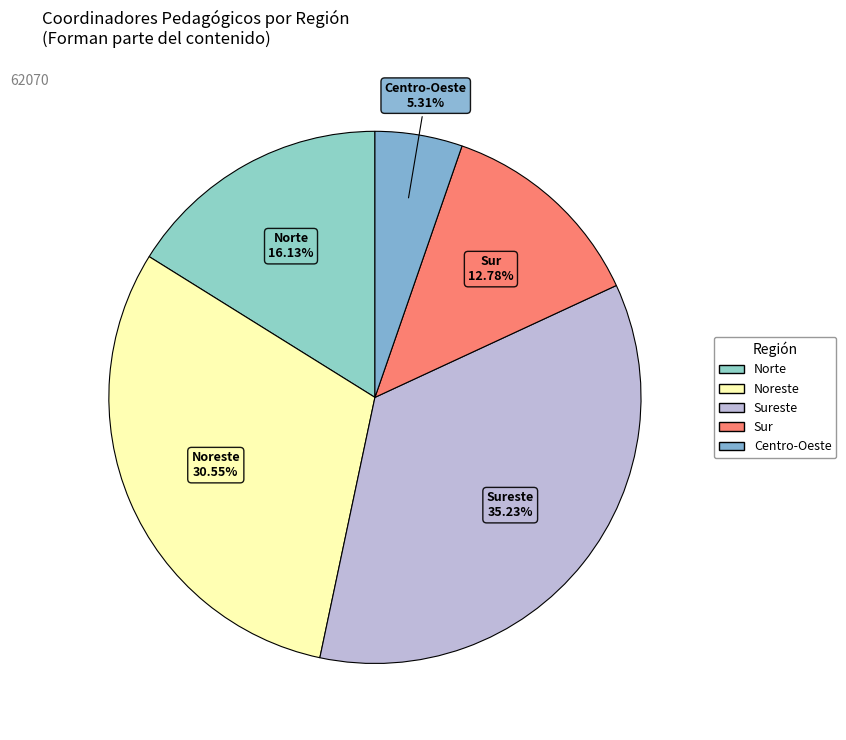

How many slices are in this pie chart?

5